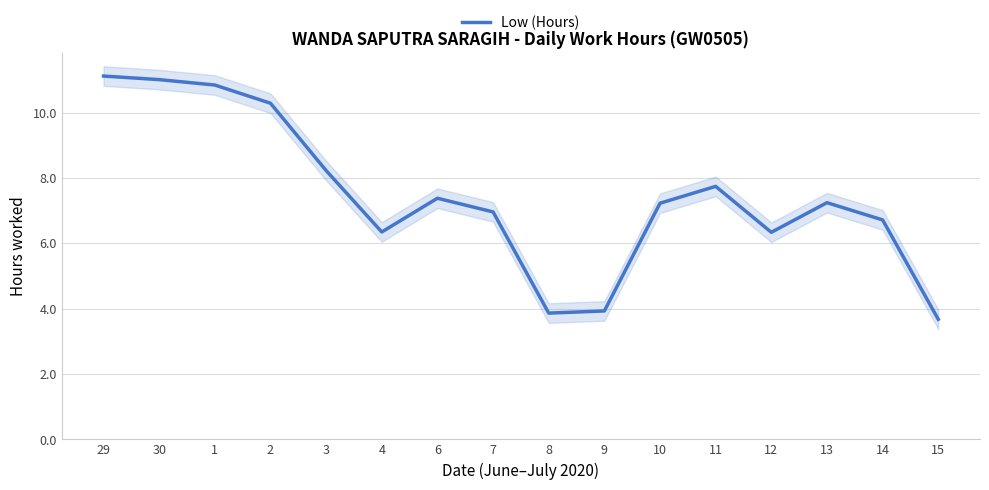

How many interior local peaks (higher than both neighbors) does the data have?

3